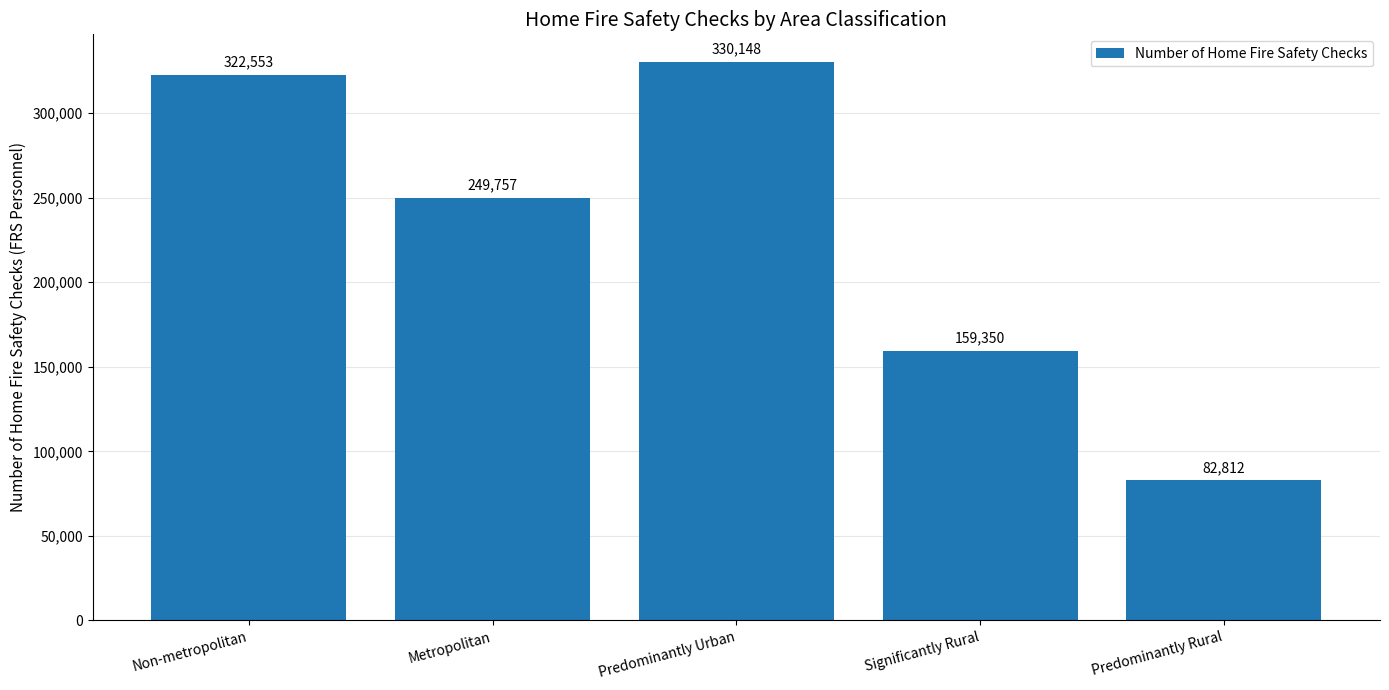

What is the change in value from Significantly Rural to Predominantly Rural?

-76538